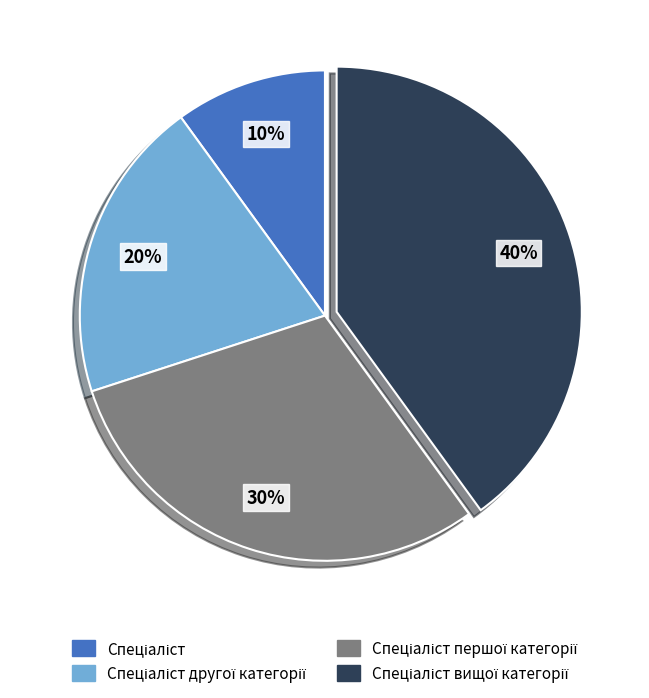

Does any single category account for the majority?

No